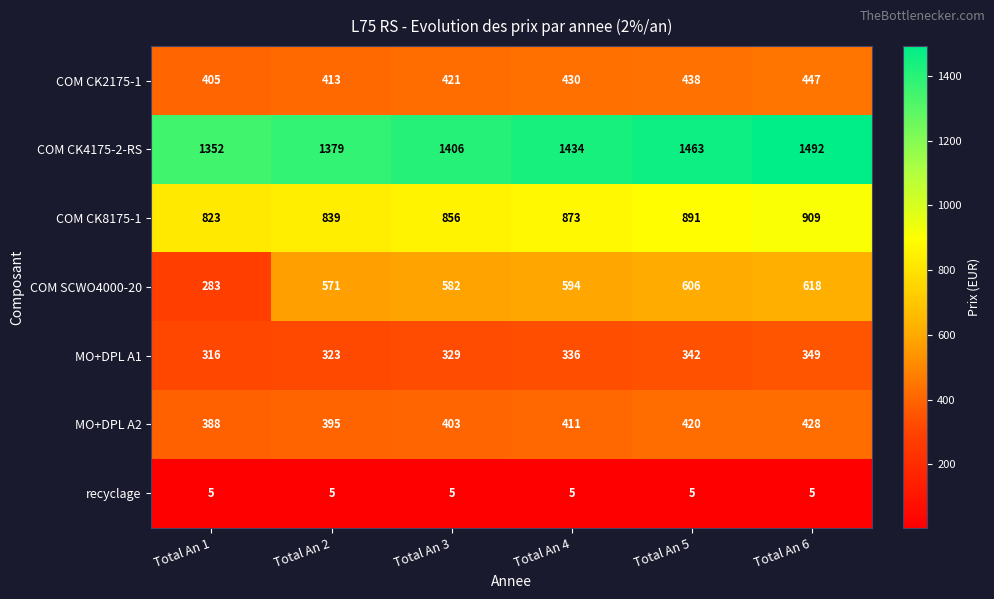

What is the sum of all COM CK4175-2-RS values?

8526